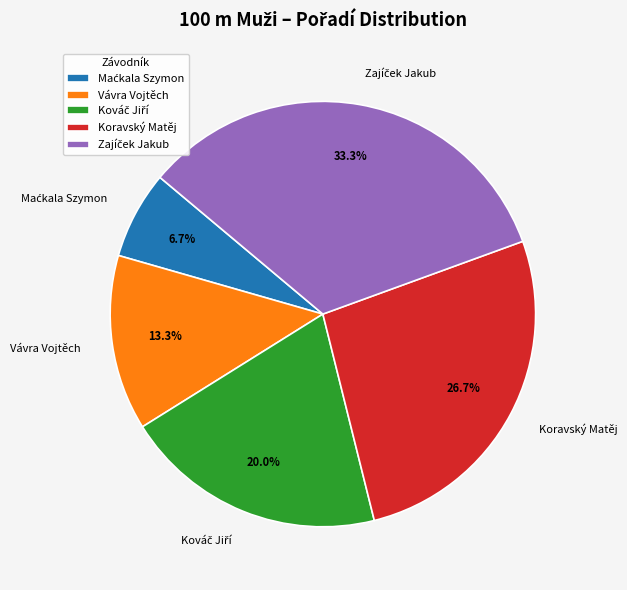

What percentage is NOT represented by Koravský Matěj?

73.3%